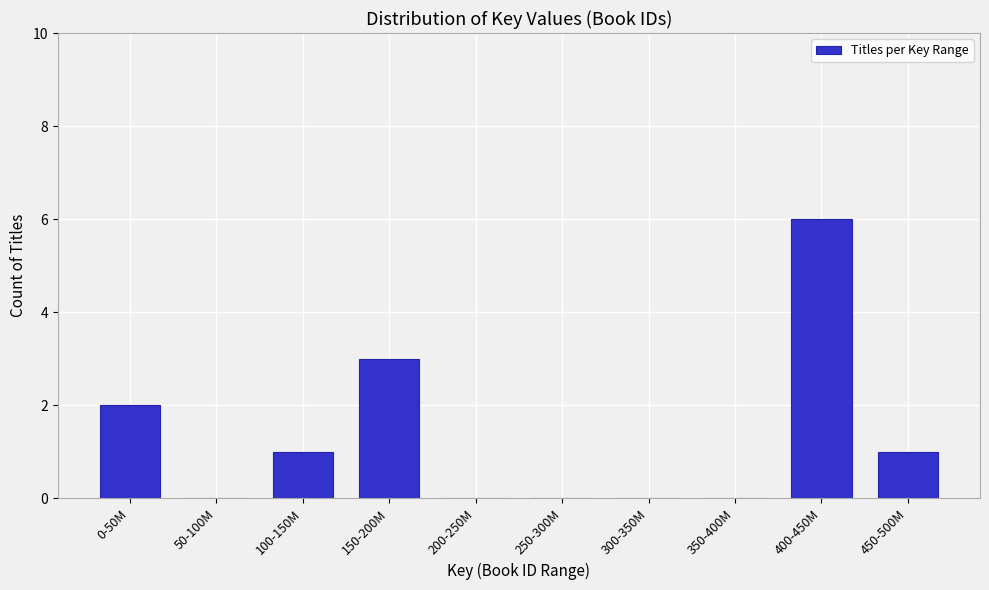

Reading left to right, list all the values displayed in this chart.

0-50M=2	50-100M=0	100-150M=1	150-200M=3	200-250M=0	250-300M=0	300-350M=0	350-400M=0	400-450M=6	450-500M=1